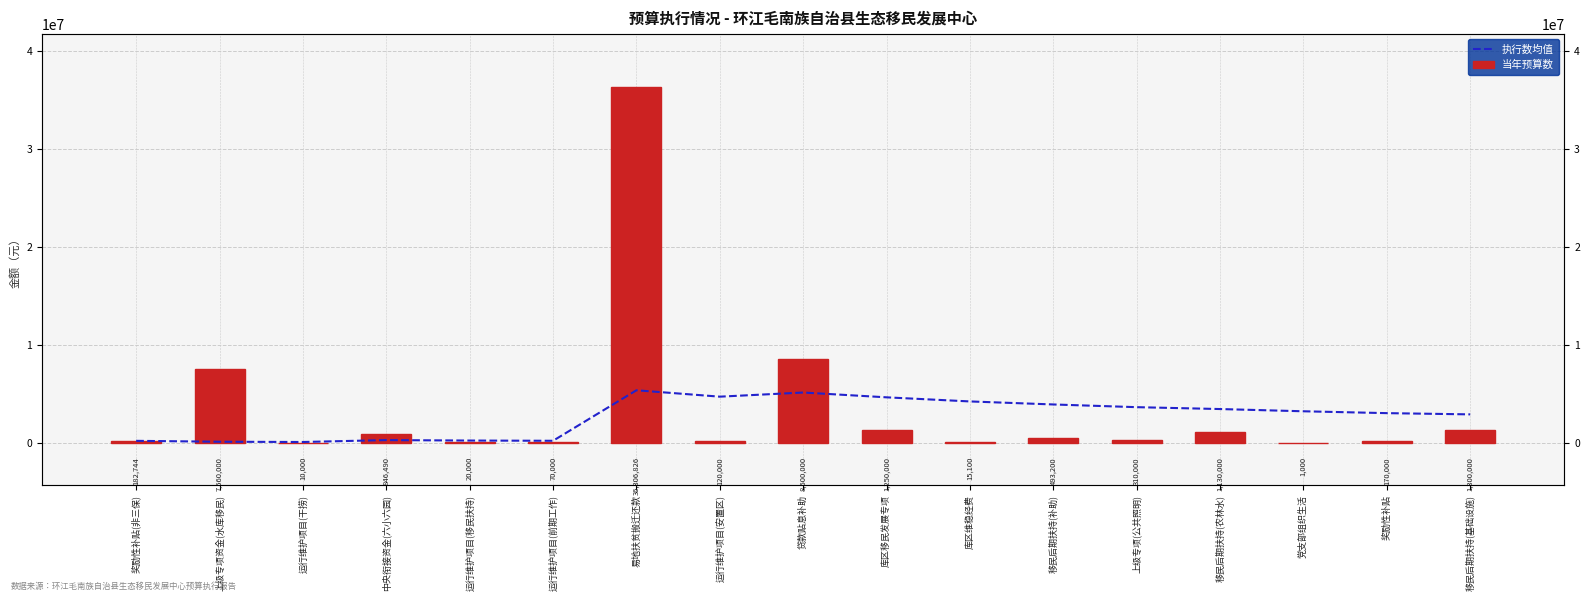

What is the label of the 11th bar from the right?

易地扶贫搬迁还款